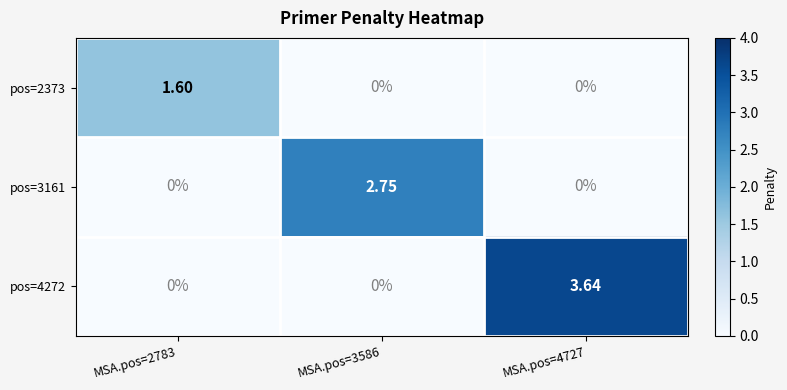

Is the value of pos=4272 at MSA.pos=2783 greater than the value of pos=3161 at MSA.pos=3586?

No